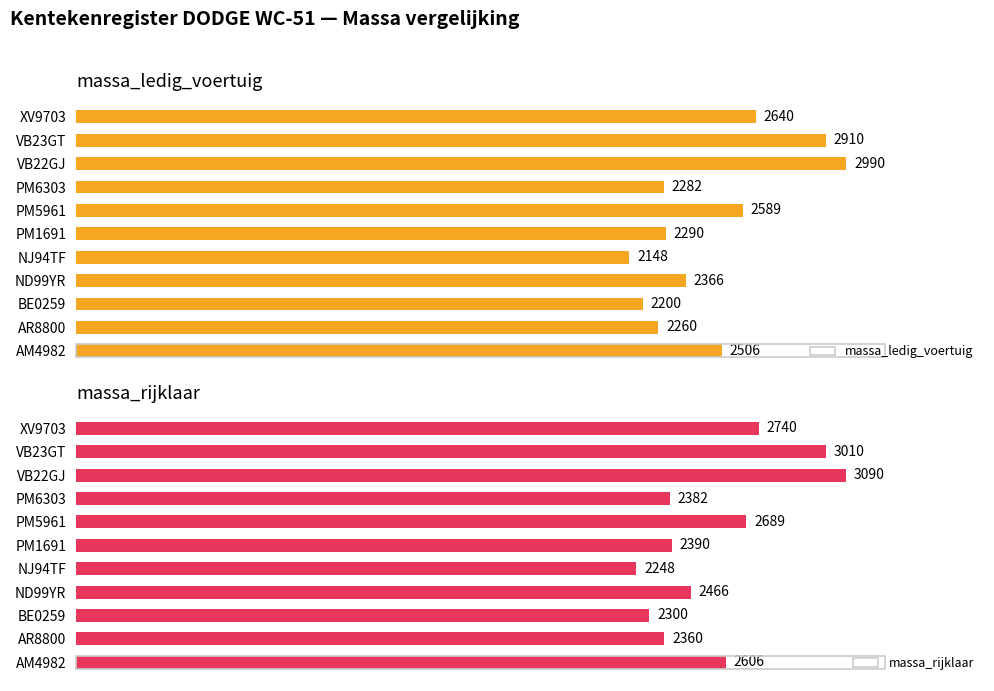

At which label does massa_ledig_voertuig reach its minimum?

NJ94TF